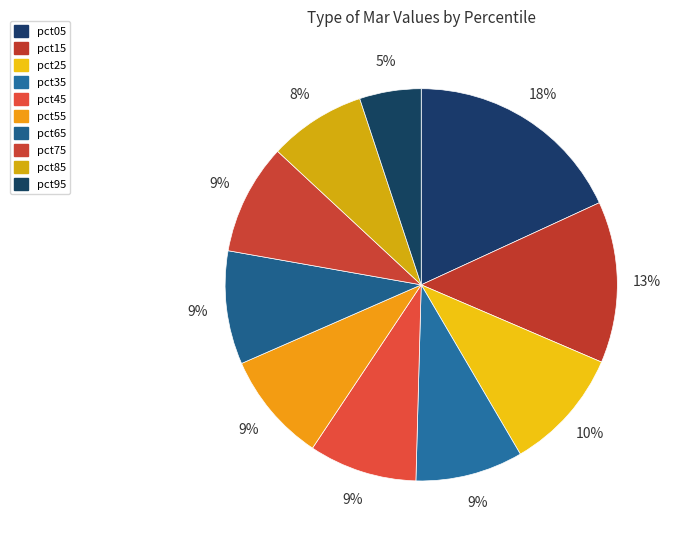

How many segments does this pie chart have?

10